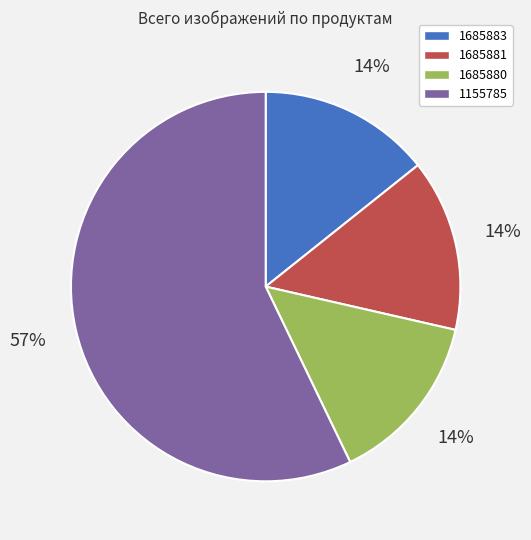

How many slices are in this pie chart?

4